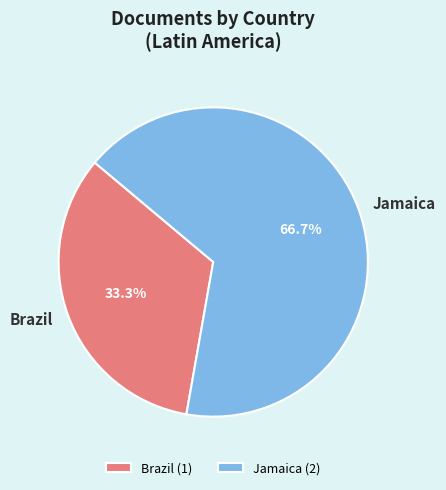

To the nearest percent, what is the average slice percentage?

50%